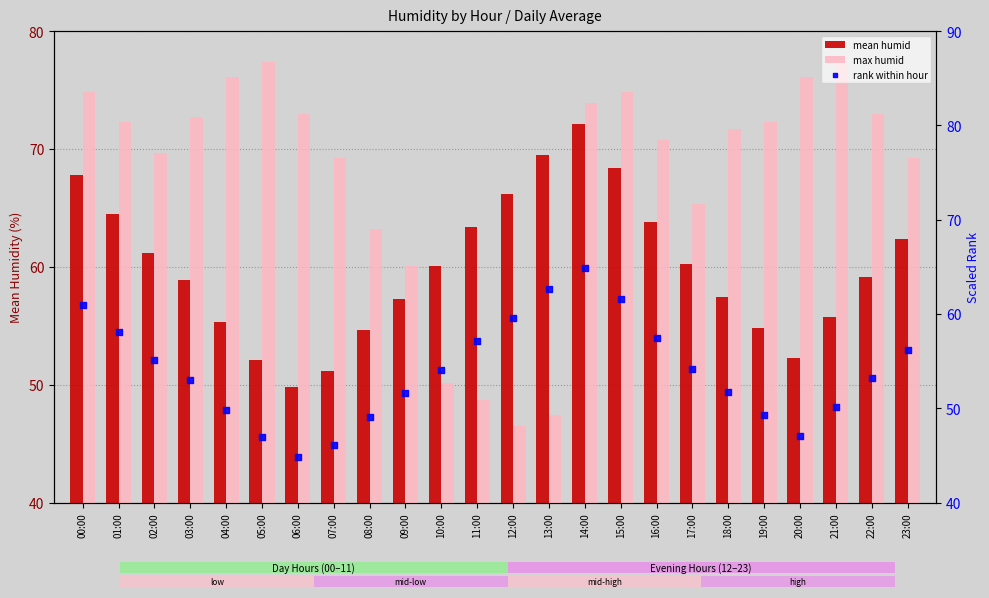

Which series contains the lowest Y value?

rank within hour